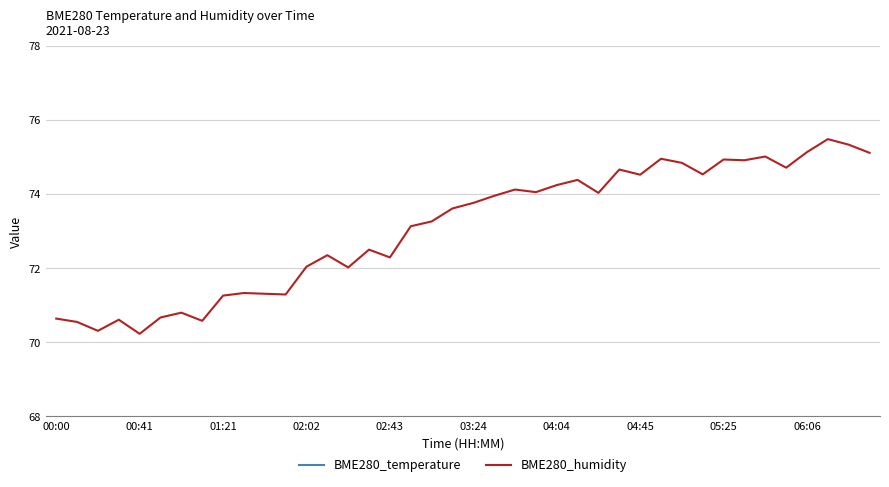

The BME280_humidity series shows 73.8 at 03:24. True or false?

True